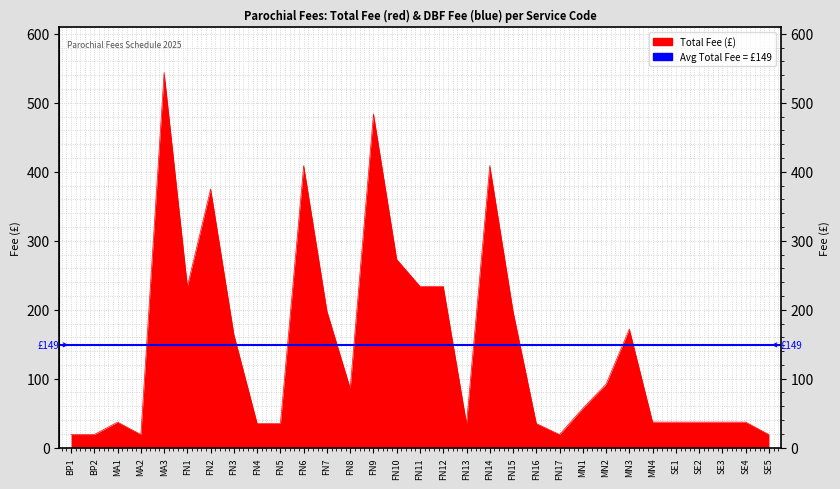

How many distinct data groups are displayed?

1